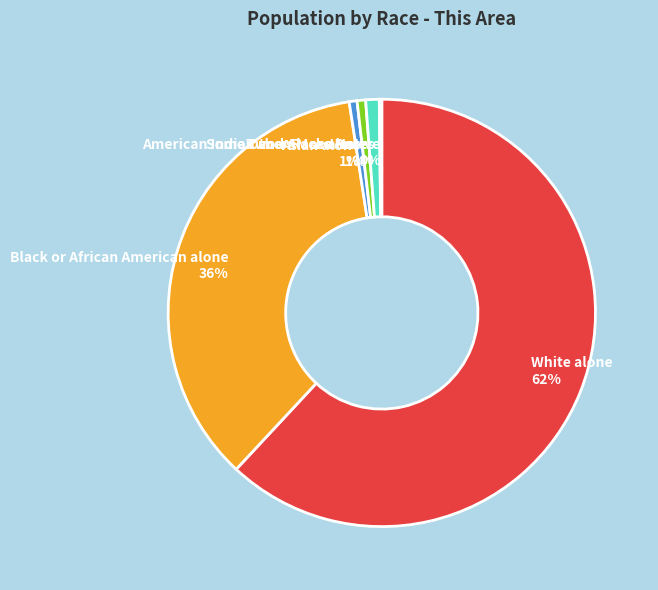

To the nearest percent, what is the average slice percentage?

17%